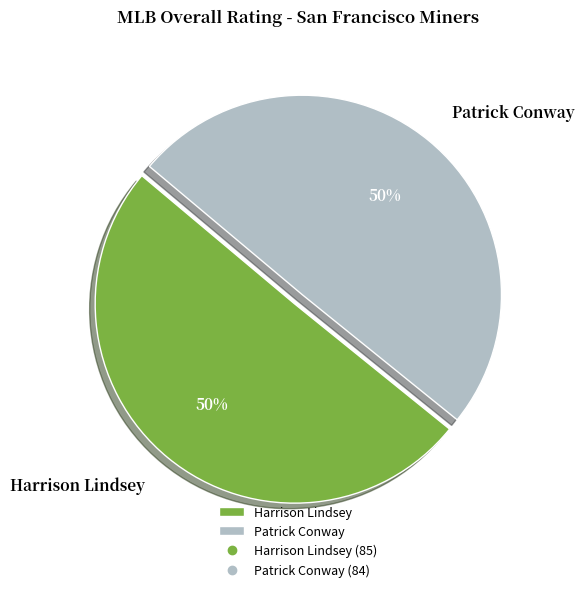

Count the number of slices in the pie.

2